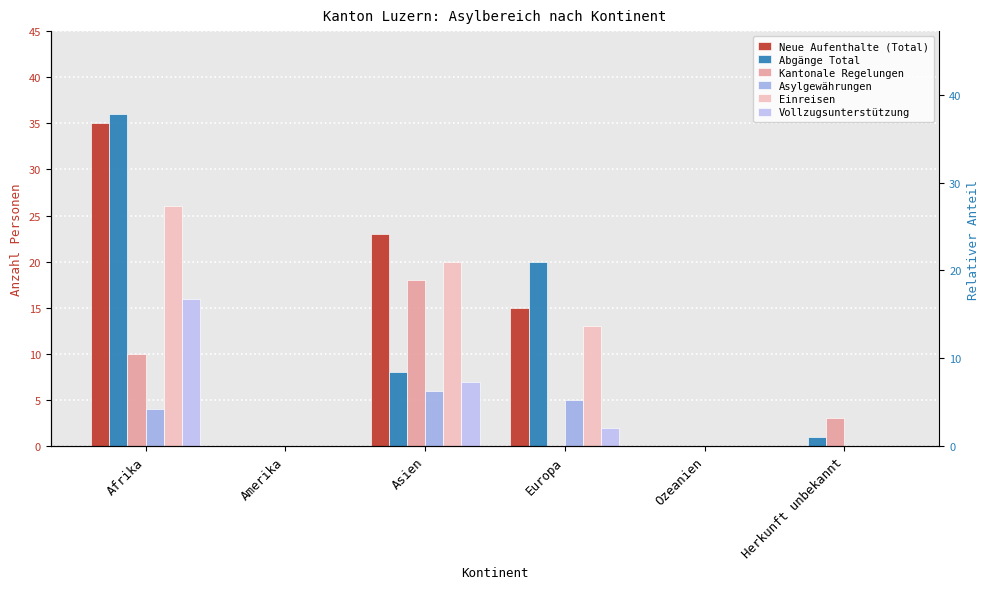

Which series changed the most between Afrika and Ozeanien?

Abgänge Total